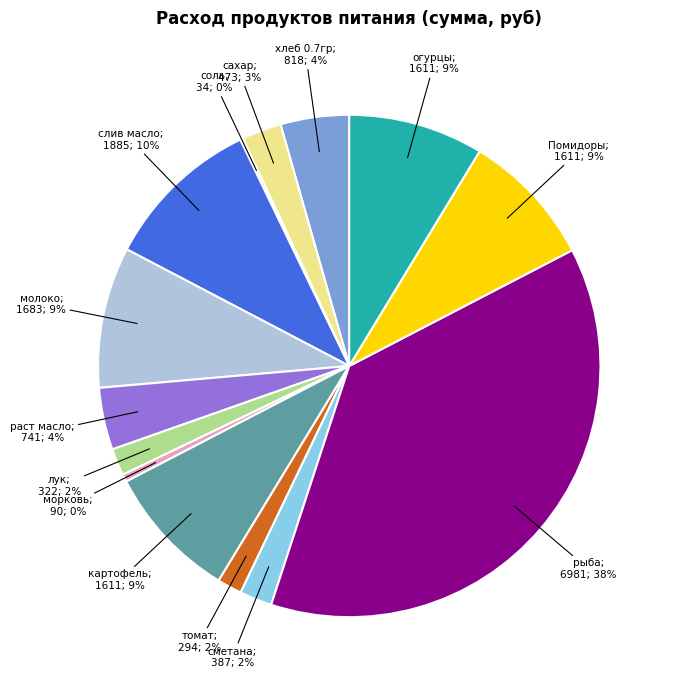

What is the largest slice in the pie chart?

рыба